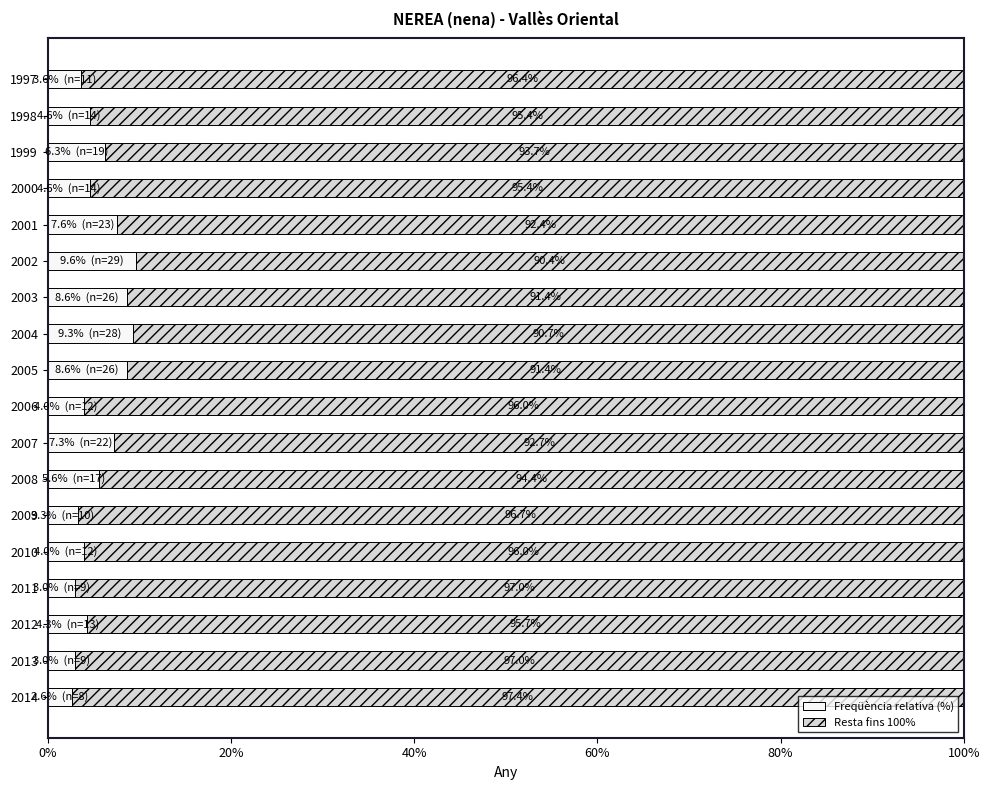

Read the Freqüència relativa (%) value at 2003.

8.6